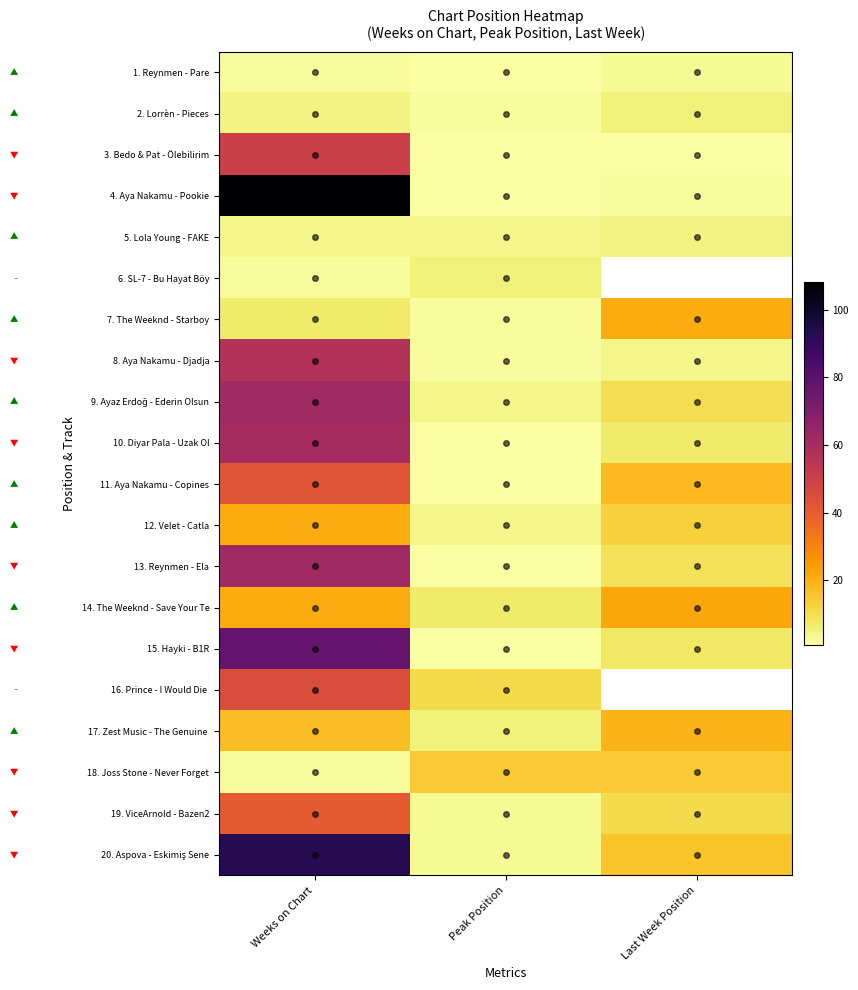

Which series has the widest spread of values?

4. Aya Nakamu - Pookie